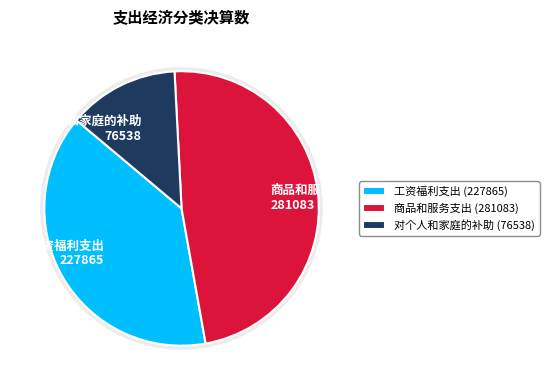

Does any single category account for the majority?

No